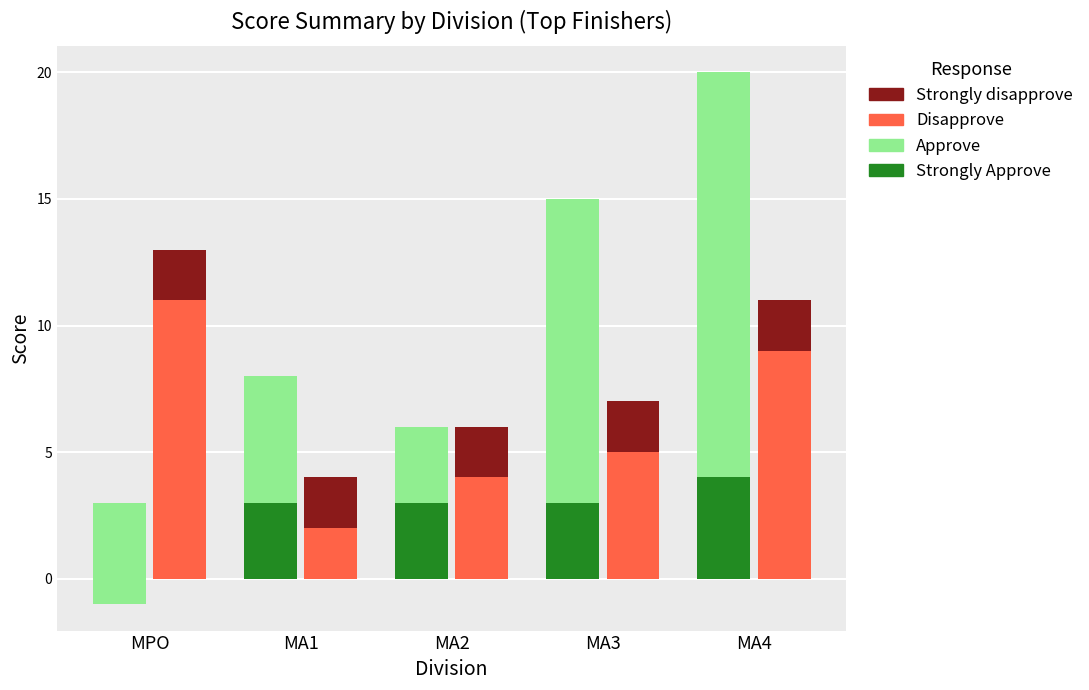

What are all the series names shown in the legend?

Strongly Approve, Approve, Disapprove, Strongly disapprove